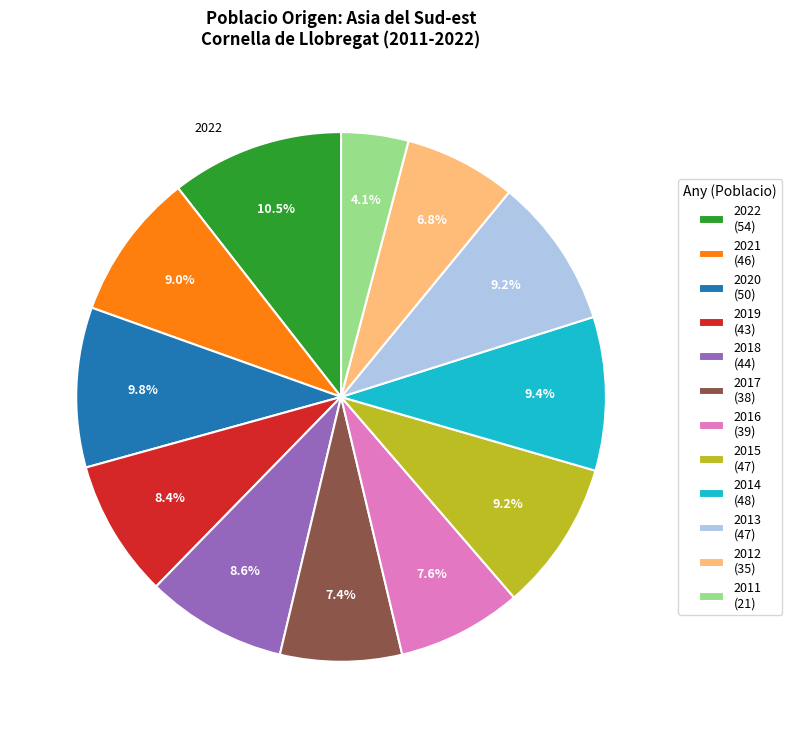

Which has a higher value, 2015 (47) or 2022 (54)?

2022 (54)